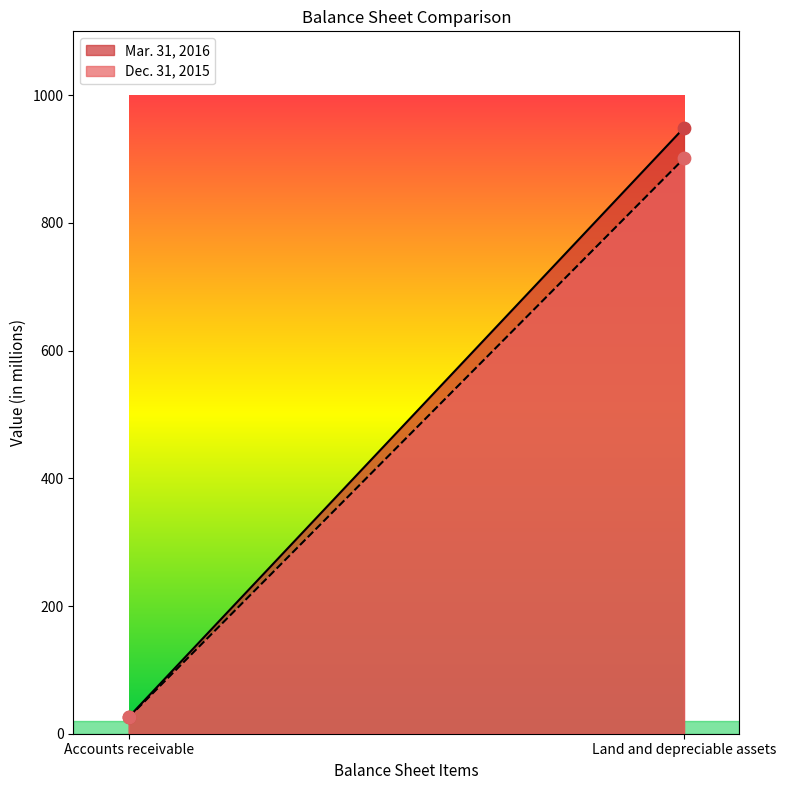

What are all the series names shown in the legend?

Mar. 31, 2016, Dec. 31, 2015